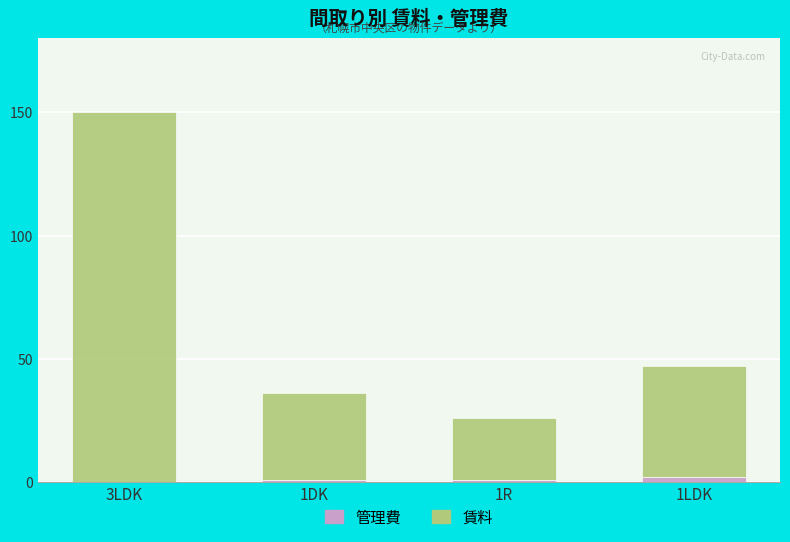

What are all the series names shown in the legend?

管理費, 賃料